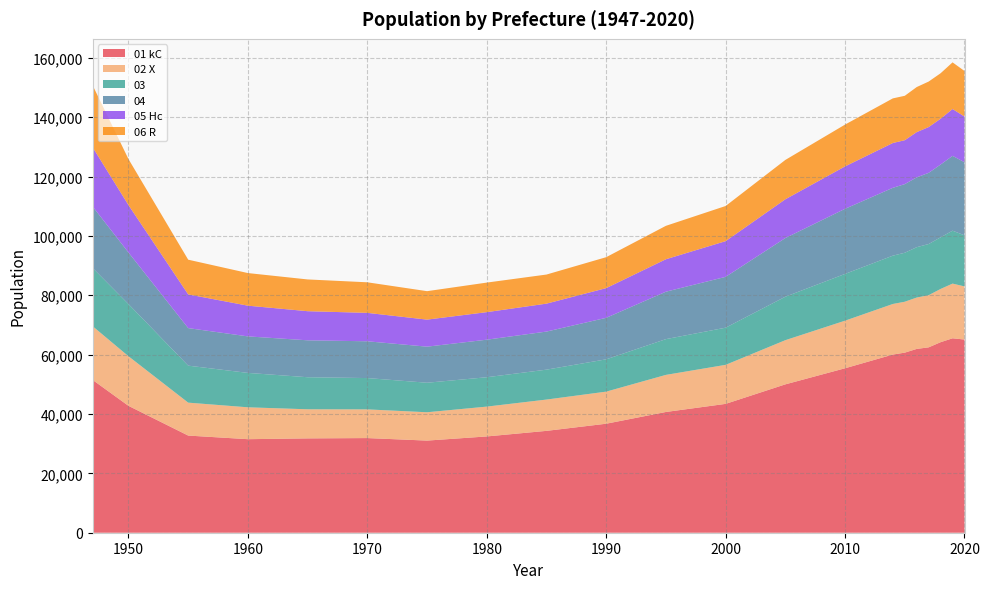

Reading left to right, transcribe all the data shown in this chart.

01 kC: 51472	42745	32729	31509	31779	31884	31037	32434	34314	36720	40678	43407	49982	55404	60019	60667	61920	62451	64187	65498	65078
02 X: 18092	16707	11094	10742	9805	9669	9546	10052	10547	10812	12496	13147	14882	16030	17042	17148	17309	17575	17936	18424	17905
03: 19619	17575	12461	11586	10799	10546	9943	9892	10073	10882	12043	12517	14638	15756	16274	16502	16959	17232	17390	17826	17204
04: 20703	17373	12646	12301	12437	12390	12152	12651	12828	13982	15980	17127	19765	21932	22854	23121	23523	23973	24520	25202	24632
05 Hc: 19952	15968	11358	10348	9807	9574	9110	9279	9412	10005	10931	12026	13061	14288	15096	14794	15244	15425	15434	15784	15379
06 R: 20871	15502	11691	10986	10698	10299	9585	9955	9800	10423	11259	11842	13255	14084	15032	14960	15181	15332	15320	15719	15348